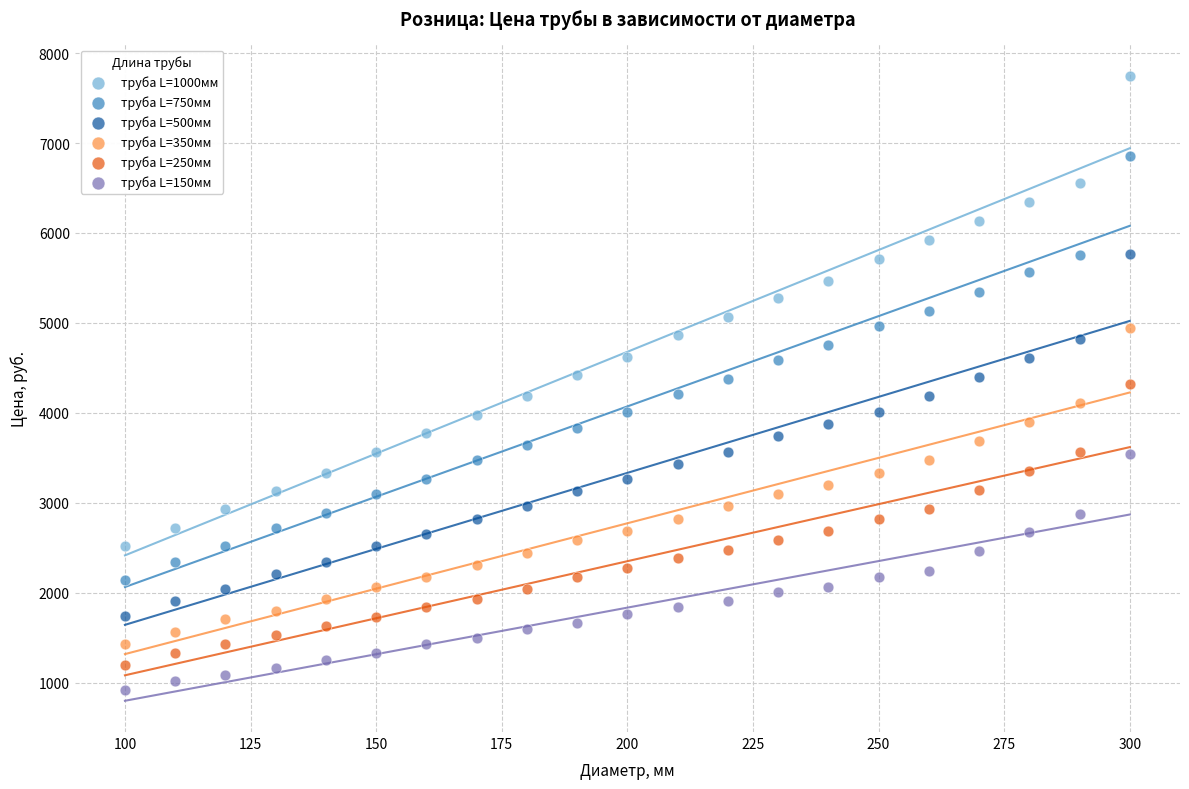

Which series has the widest spread of Y values?

труба L=1000мм